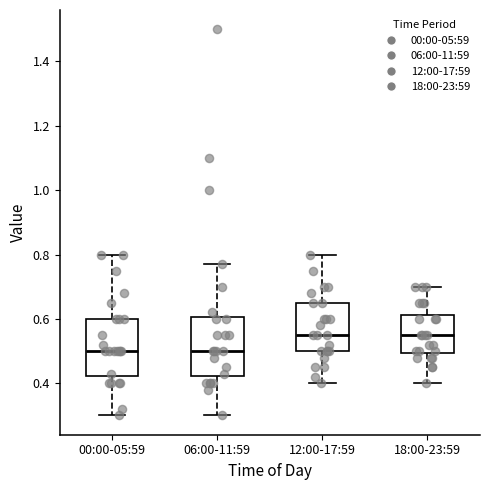

Reading left to right, read every box against the y-axis: the position of its median line, the range the box covers, and the ends of its whiskers. The values are not printed on the chart, so give them approximately, as read against the axis.

00:00-05:59: median 0.50, box 0.42 to 0.60, whiskers 0.30 to 0.80
06:00-11:59: median 0.50, box 0.42 to 0.60, whiskers 0.30 to 0.78
12:00-17:59: median 0.56, box 0.50 to 0.66, whiskers 0.40 to 0.80
18:00-23:59: median 0.56, box 0.50 to 0.62, whiskers 0.40 to 0.70